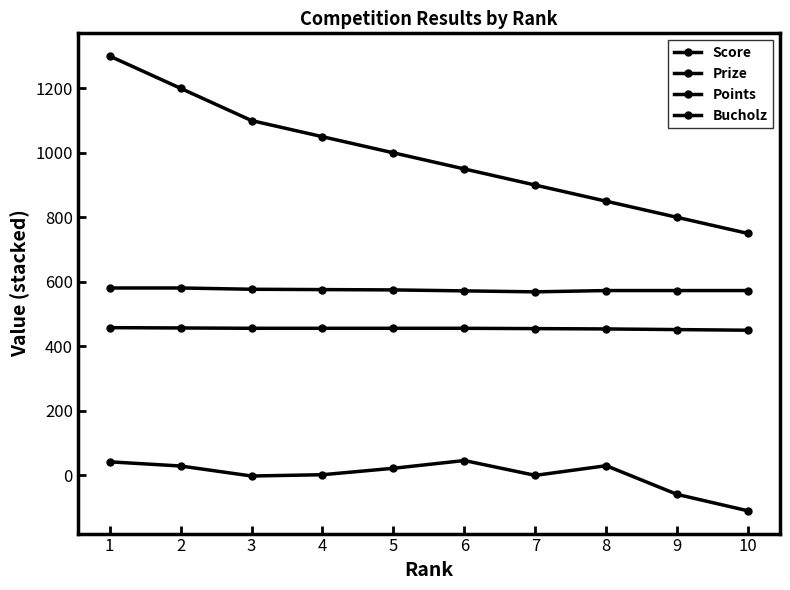

What is the difference between the maximum and minimum values in the Points series?

8